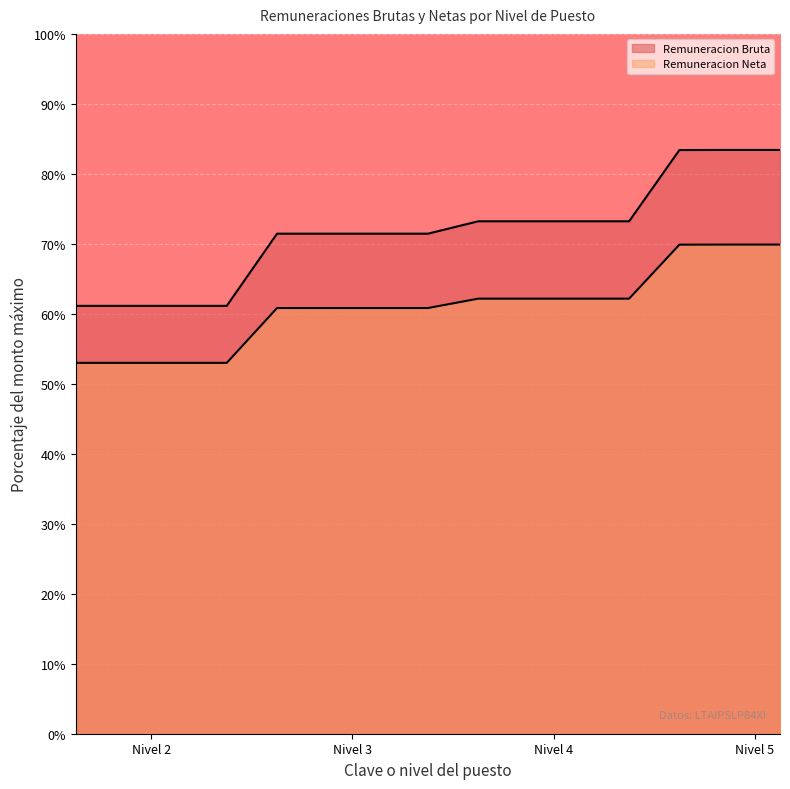

Which series has the largest total across all categories?

Remuneracion Bruta